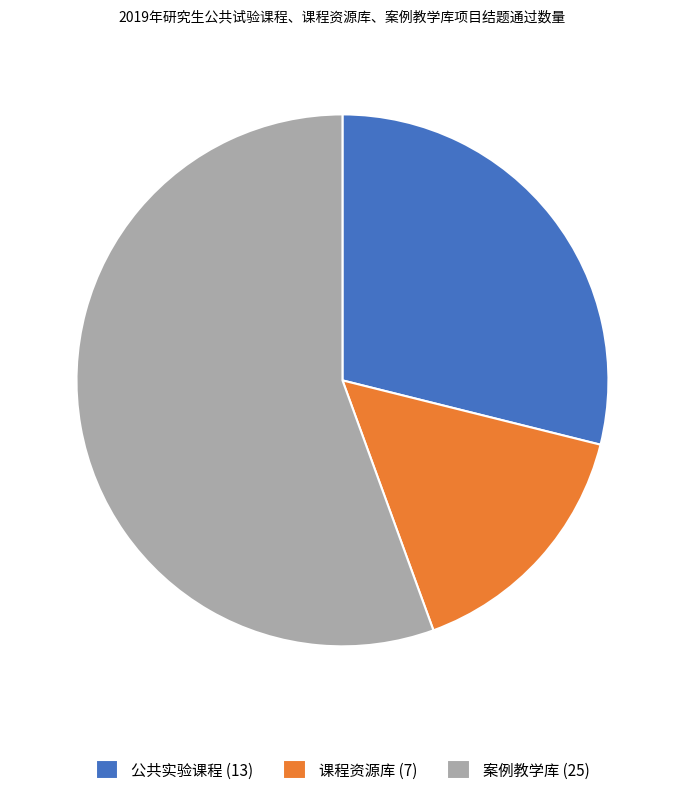

Rank the categories by value from highest to lowest.

案例教学库, 公共实验课程, 课程资源库